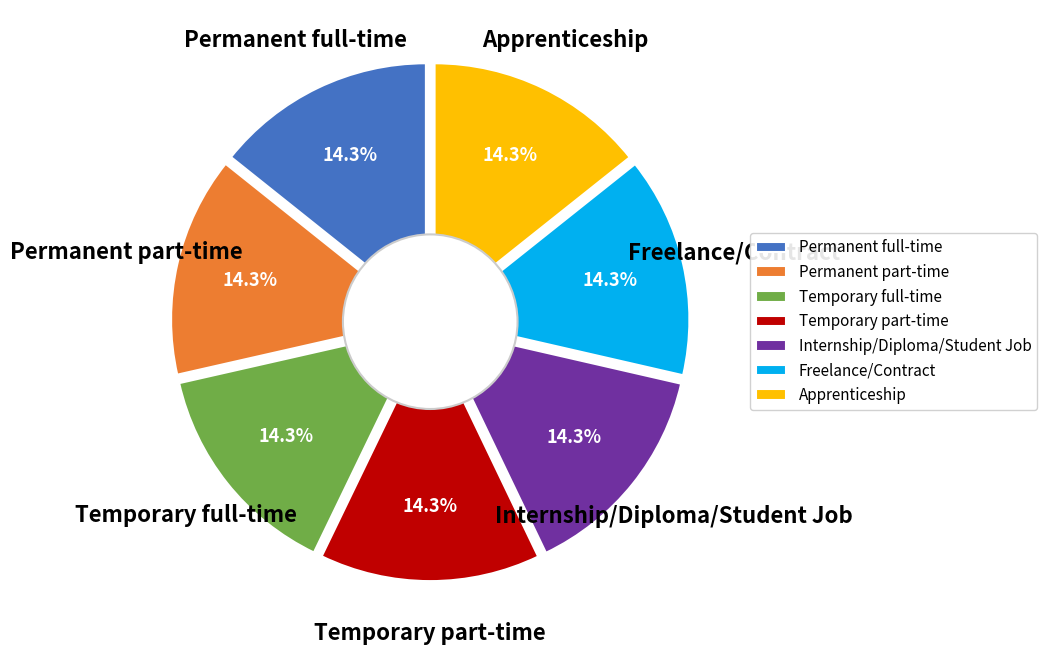

True or false: Apprenticeship accounts for 14% of the total.

True